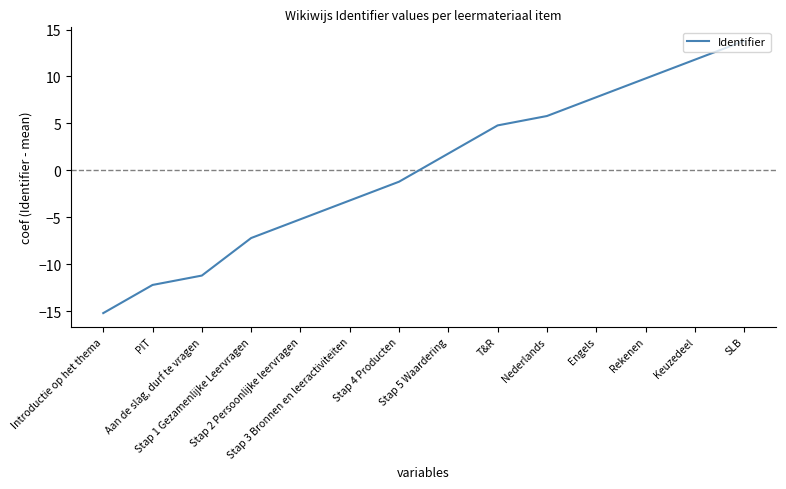

Does the chart display data point markers on the line(s)?

No